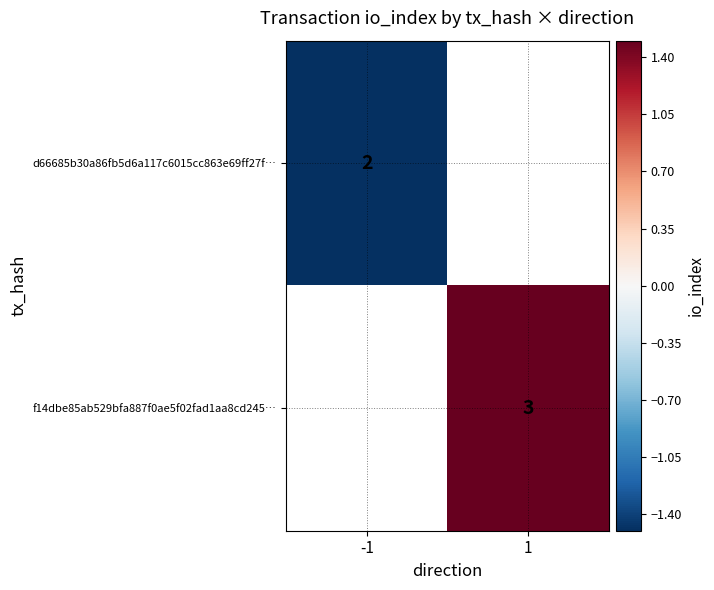

The f14dbe85ab529bfa887f0ae5f02fad1aa8cd245… series shows 3 at 1. True or false?

True